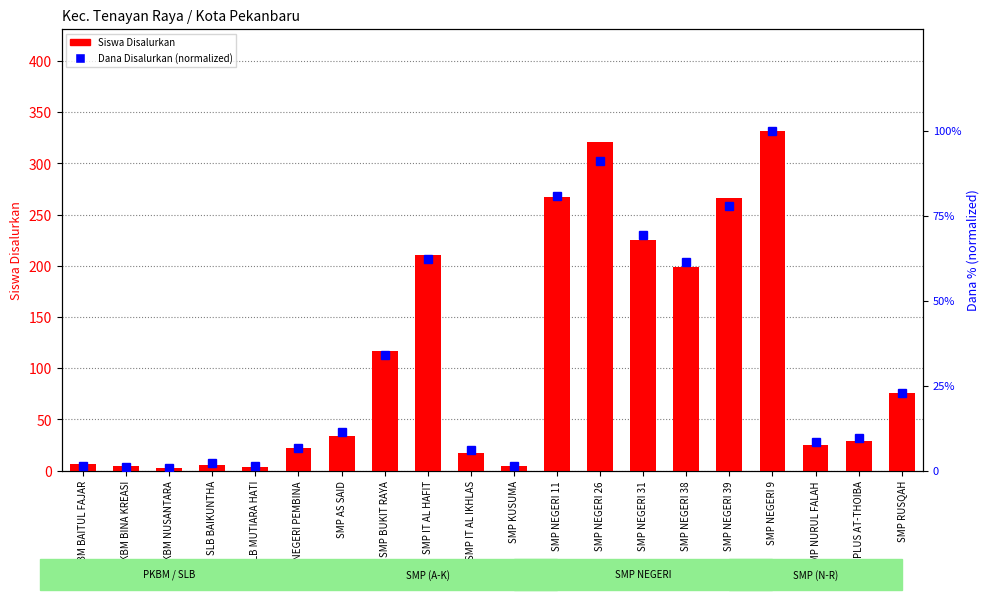

The value of Siswa Disalurkan at SMP NURUL FALAH is 25.0. True or false?

True